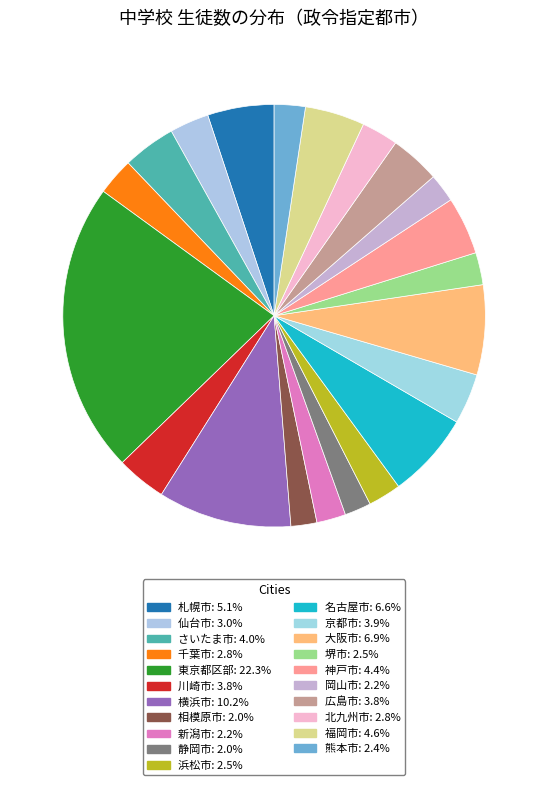

Combined, do 福岡市 and 大阪市 account for over 50%?

No